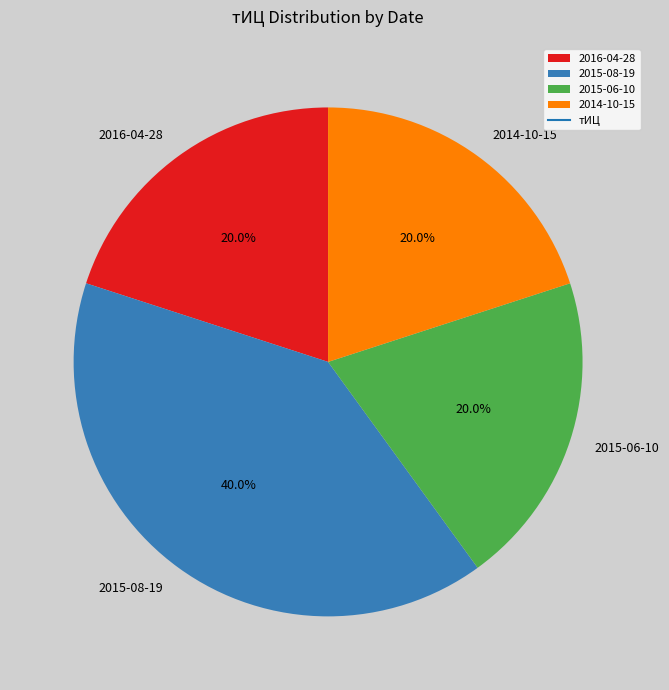

To the nearest percent, what is the difference between the largest and smallest slice percentages?

20%